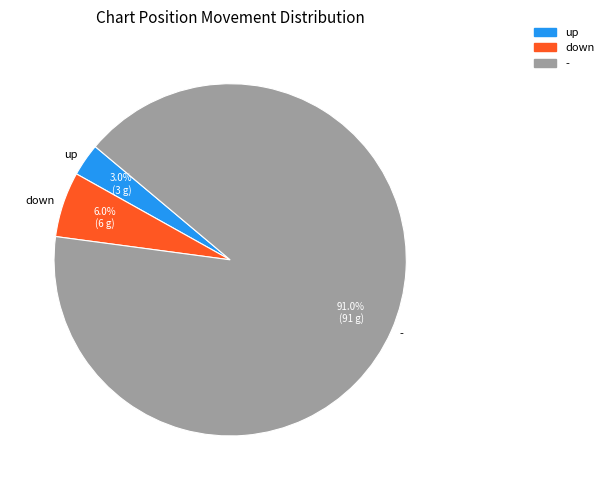

To the nearest percent, what percentage of the pie is -?

91%